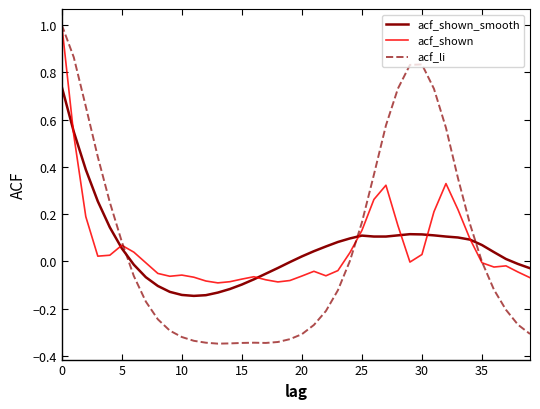

What is the greatest value displayed?

1.0